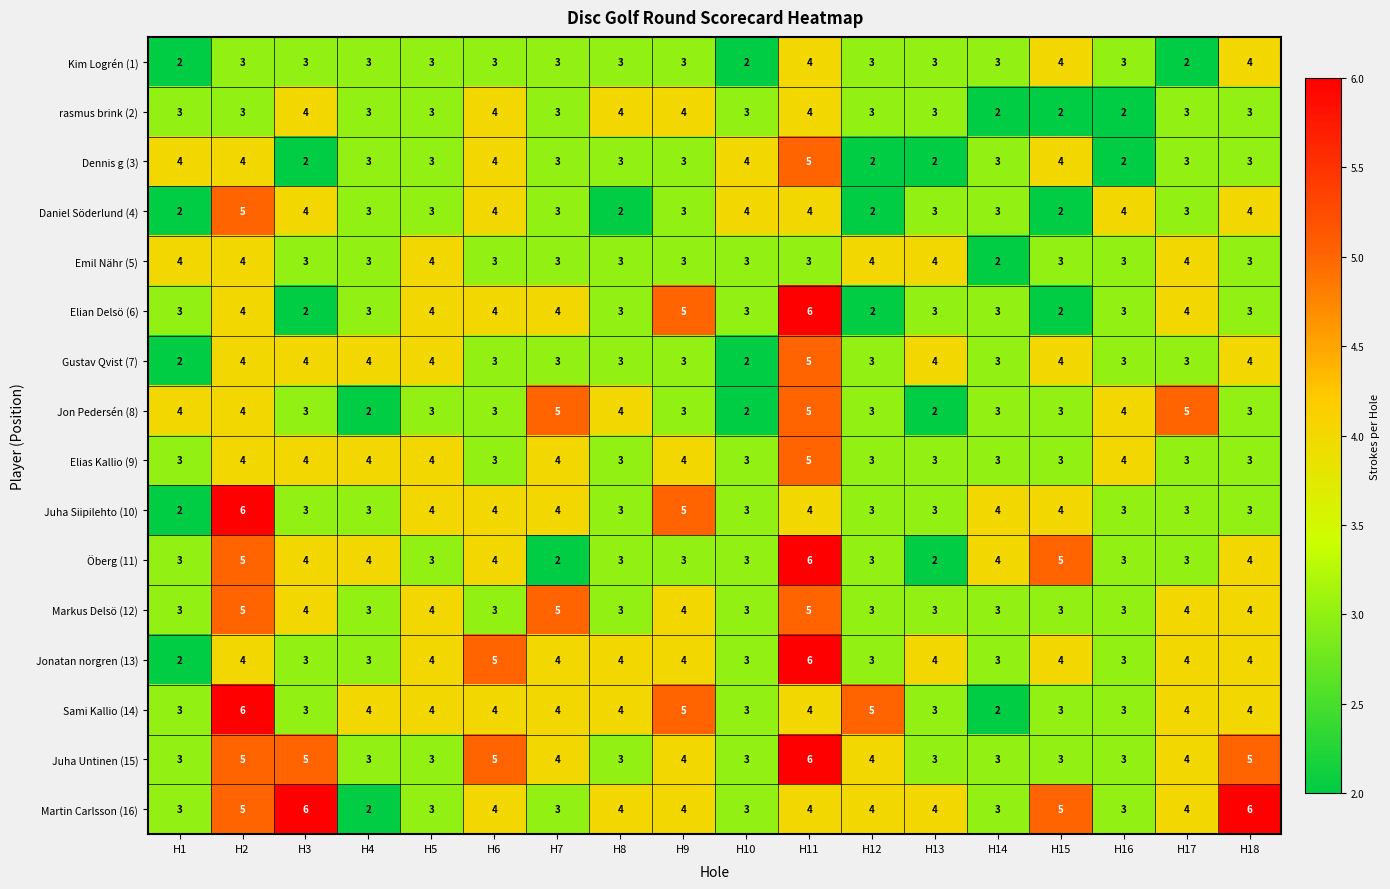

At which label does Martin Carlsson (16) first exceed 4?

H2